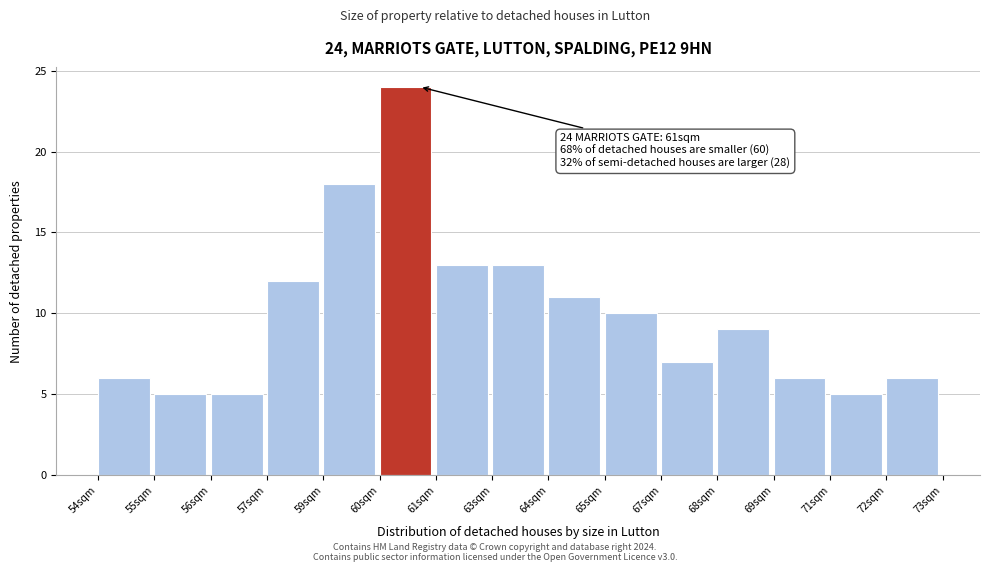

Reading right to left, transcribe all the data shown in this chart.

72sqm=6	71sqm=5	69sqm=6	68sqm=9	67sqm=7	65sqm=10	64sqm=11	63sqm=13	61sqm=13	60sqm=24	59sqm=18	57sqm=12	56sqm=5	55sqm=5	54sqm=6